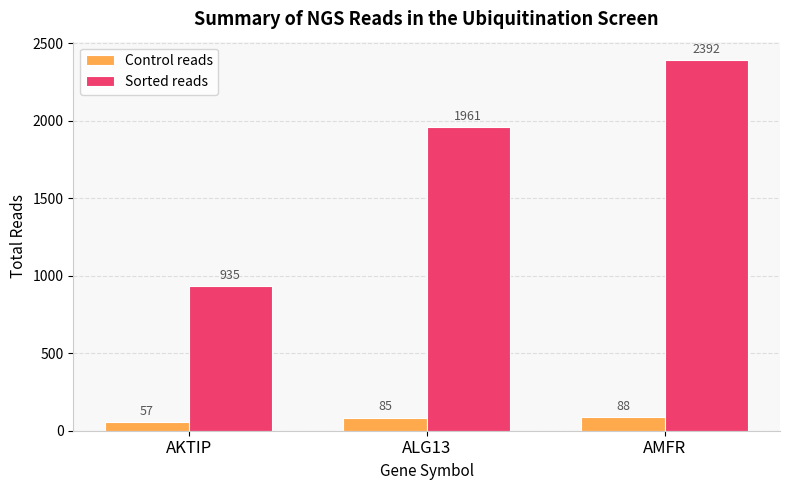

True or false: Sorted reads has a value of 1101 at AMFR.

False